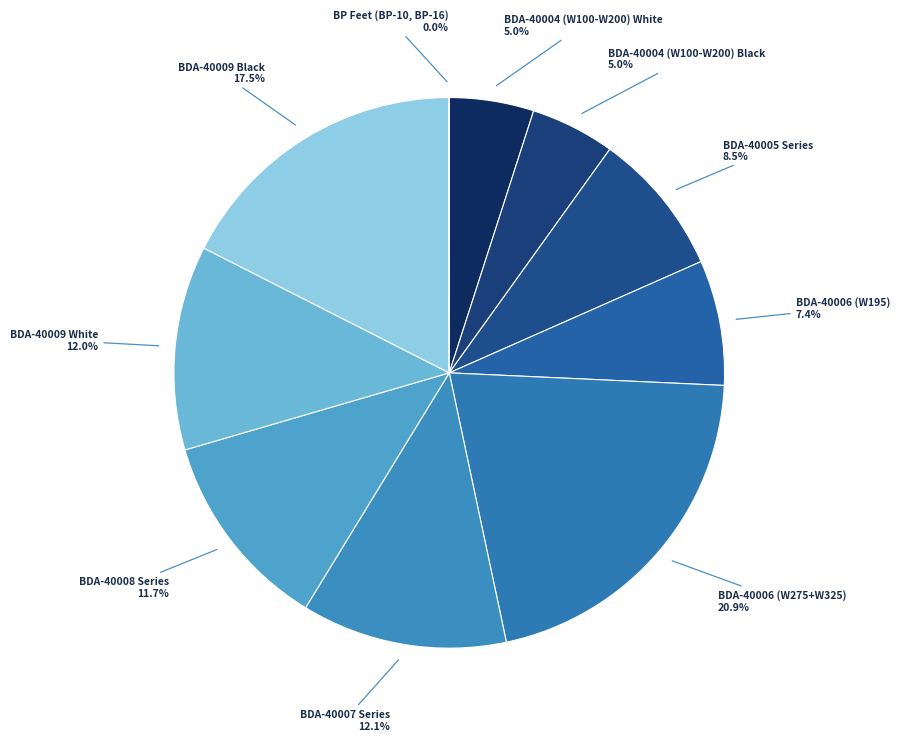

Is there any slice that represents more than half of the pie?

No